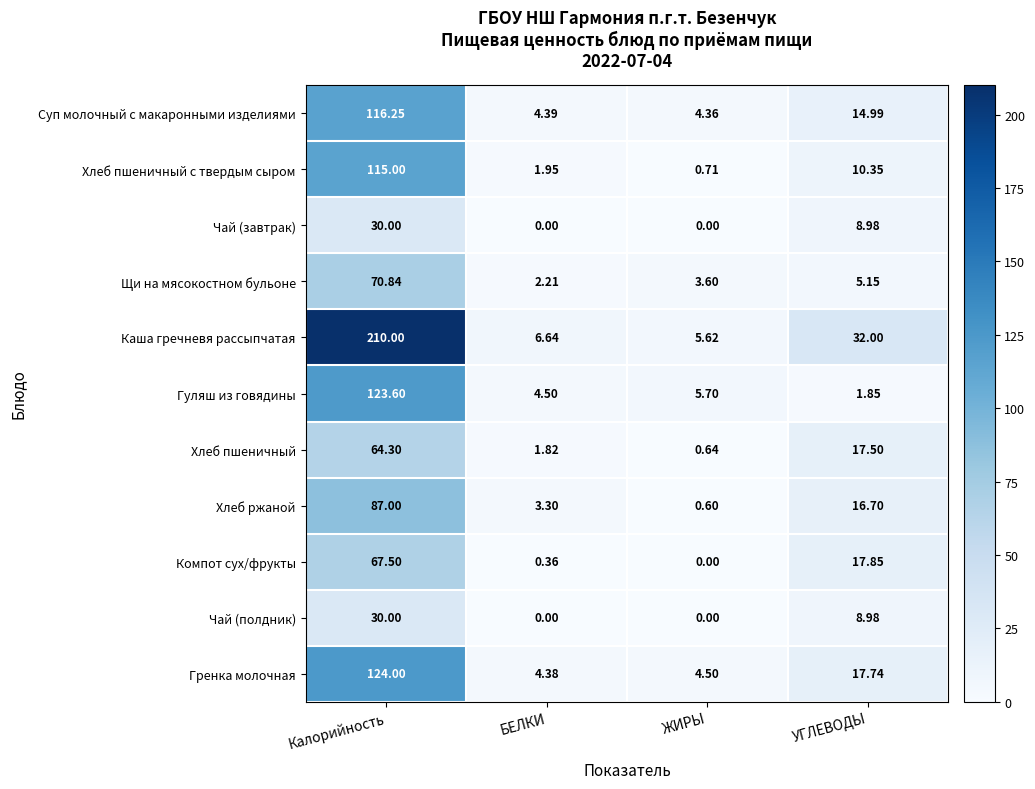

At which label does Каша гречневя рассыпчатая reach its minimum?

ЖИРЫ